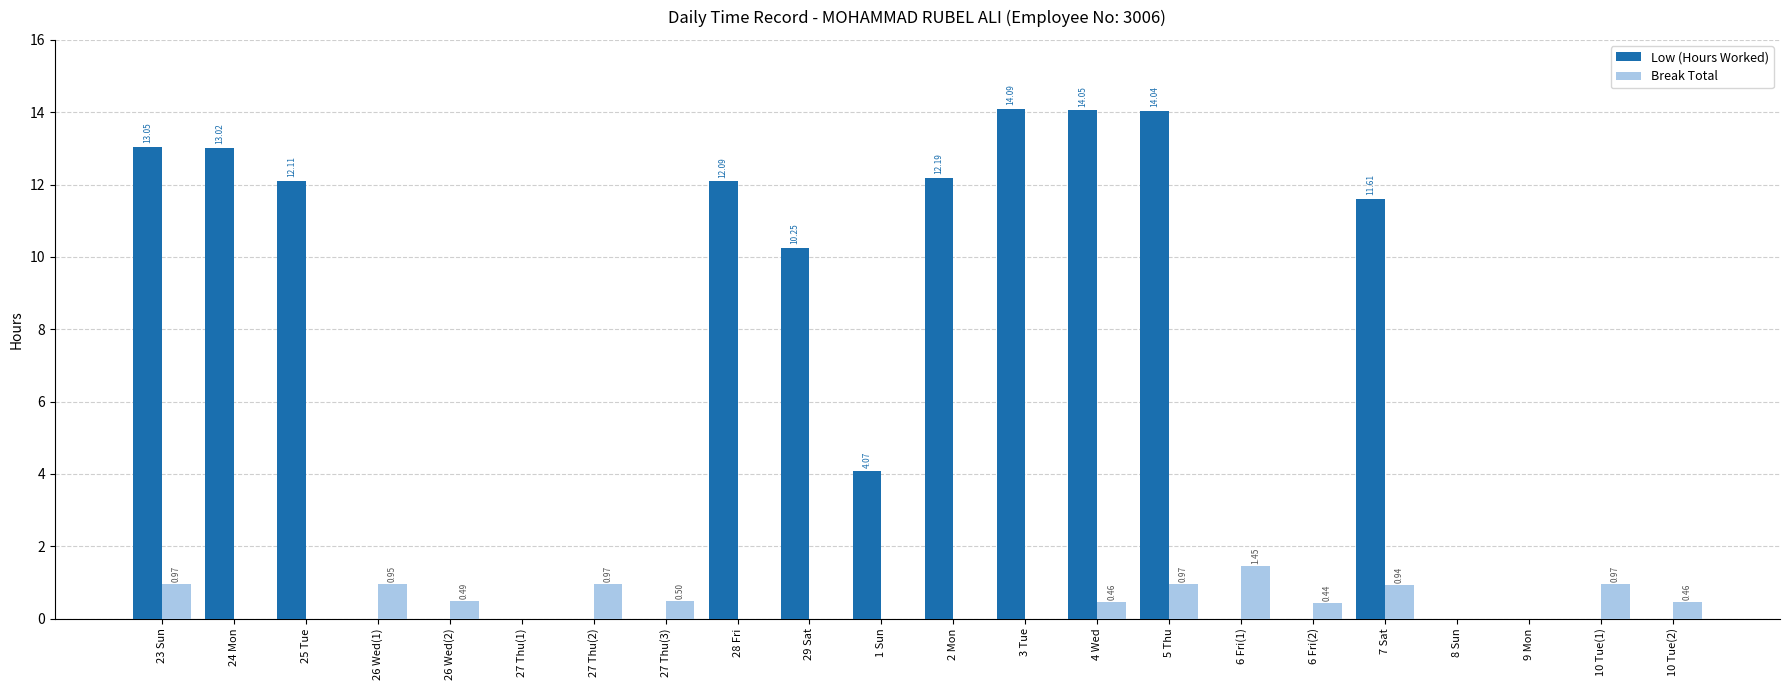

At which category is the sum across all series the highest?

5 Thu